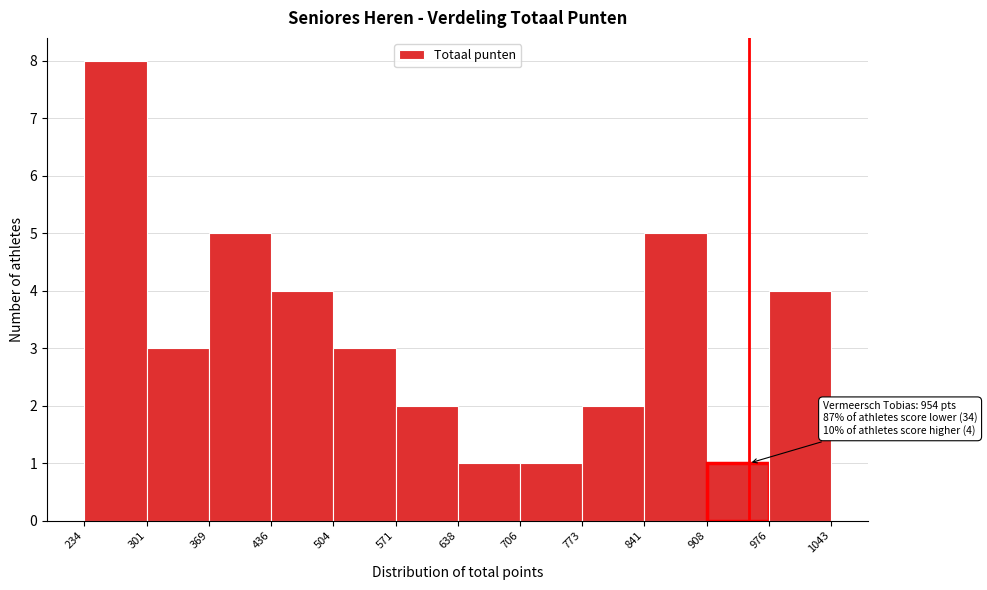

Over which range of the x-axis is the bar tallest?

234 to 301